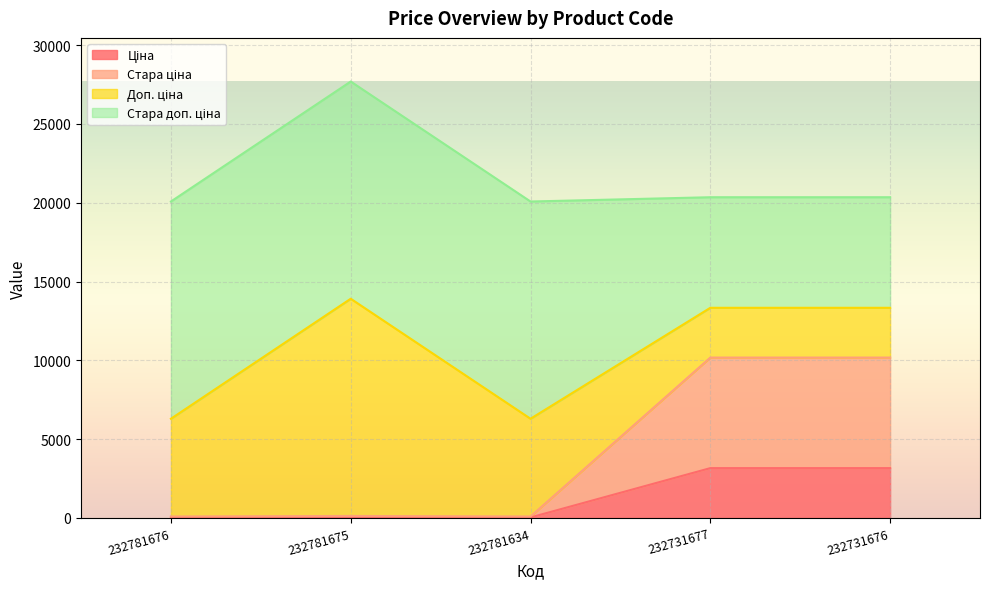

What is the value of the Ціна point at the 1st from the left?

27.6